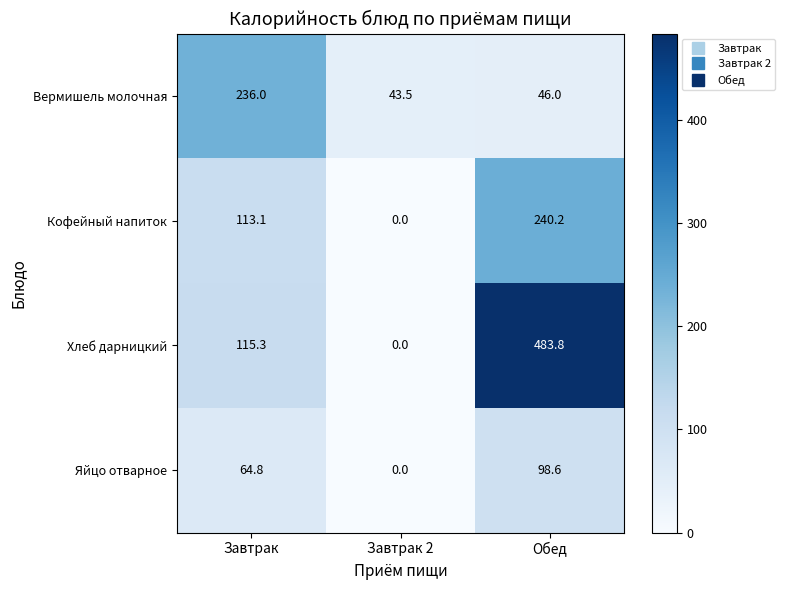

Which category has the highest value in the Кофейный напиток series?

Обед